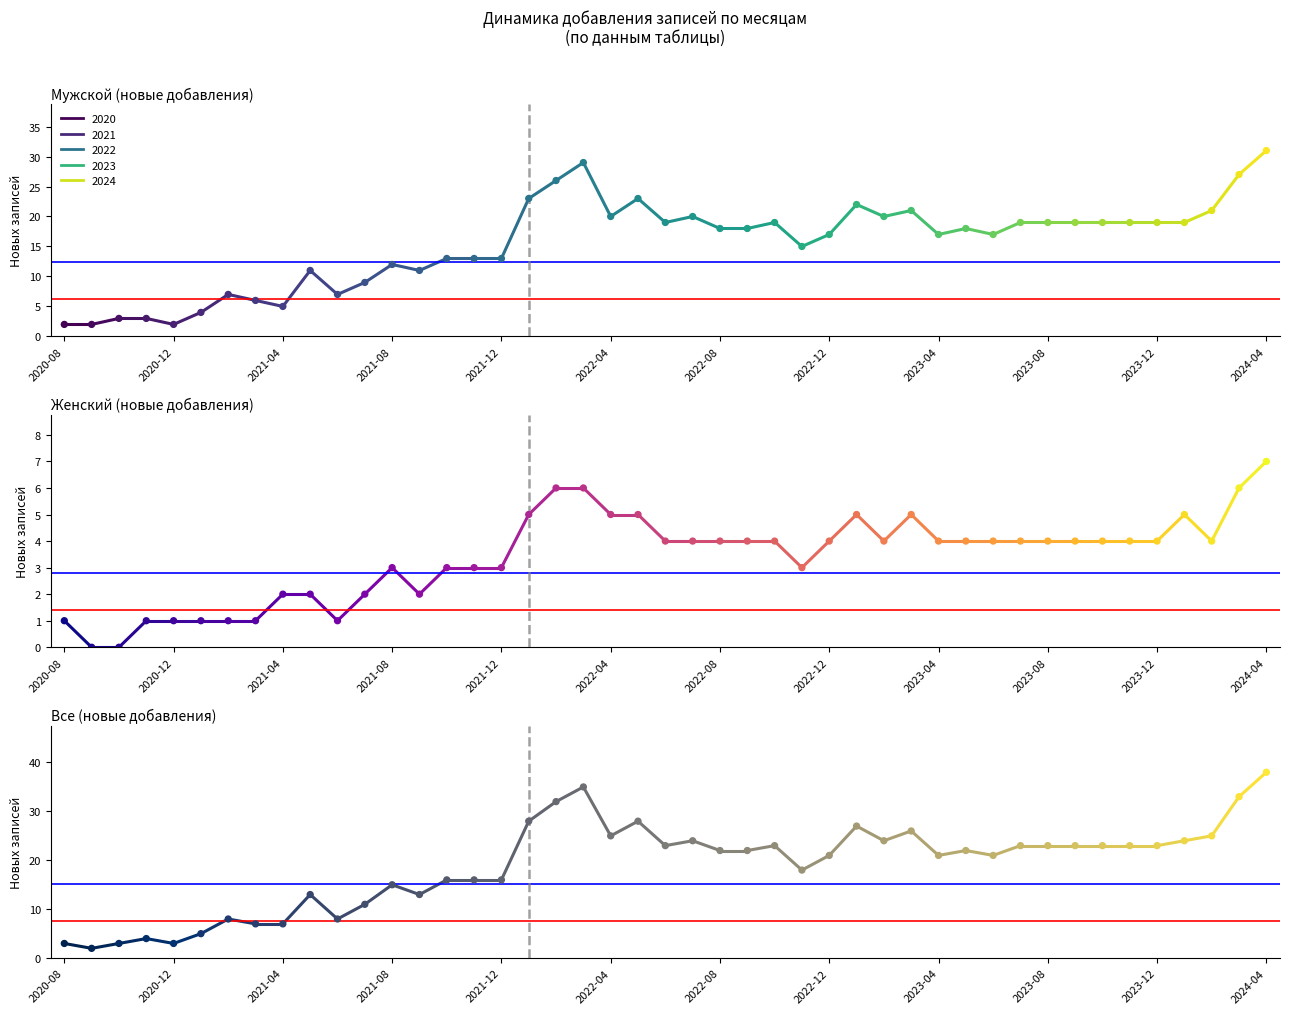

Which series contains the lowest Y value?

Женский (новые добавления) сегмент 0